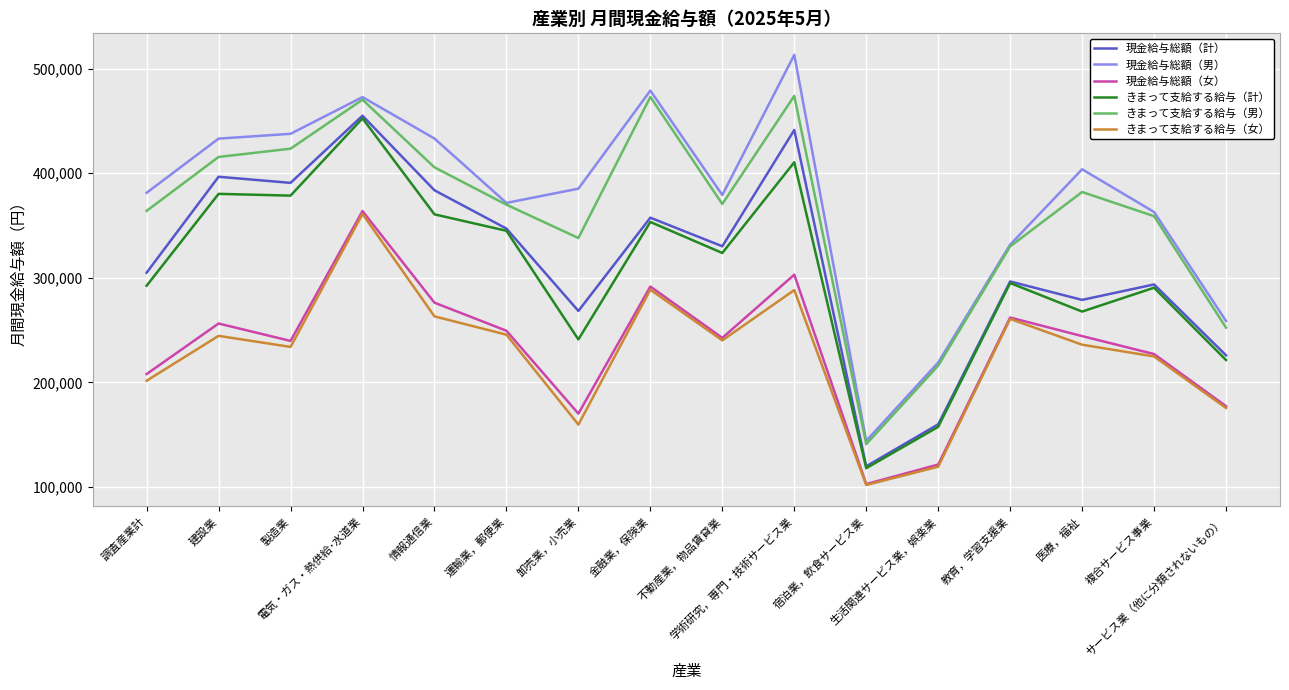

What is the greatest value displayed?

513283